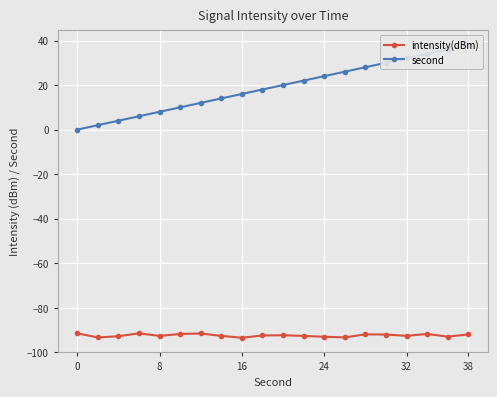

True or false: intensity(dBm) has more than 1 points higher than both neighbors.

True